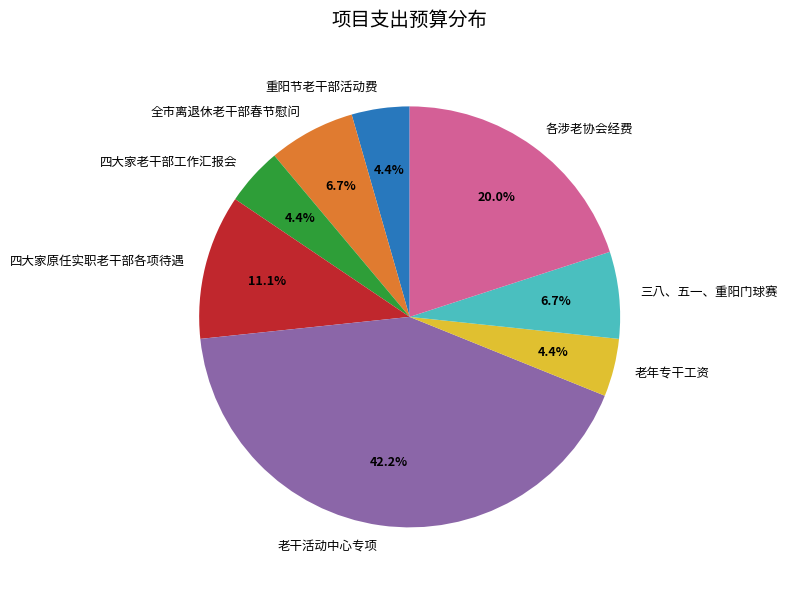

Is there any slice that represents more than half of the pie?

No